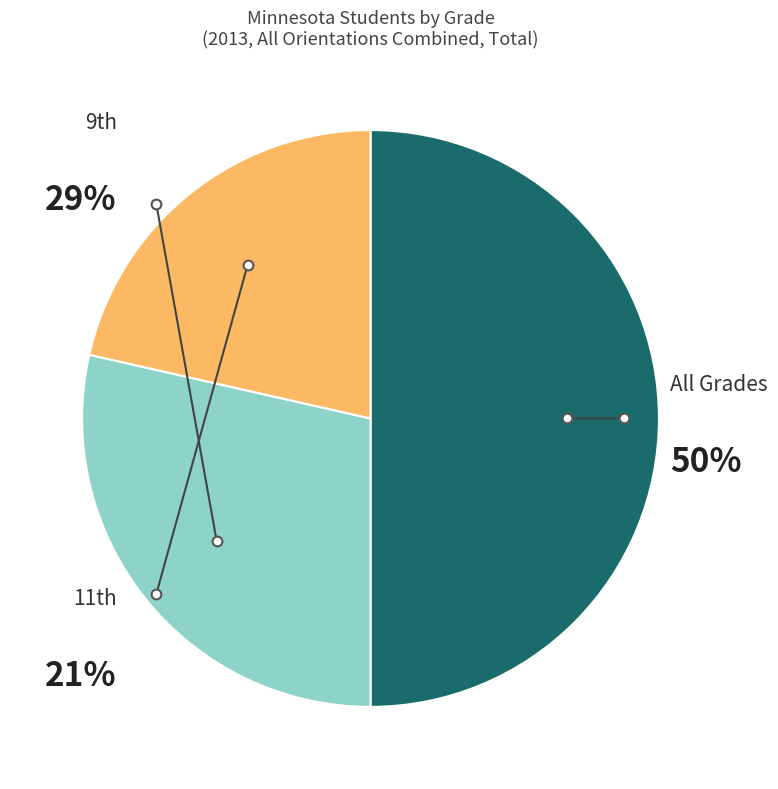

Count the number of slices in the pie.

3